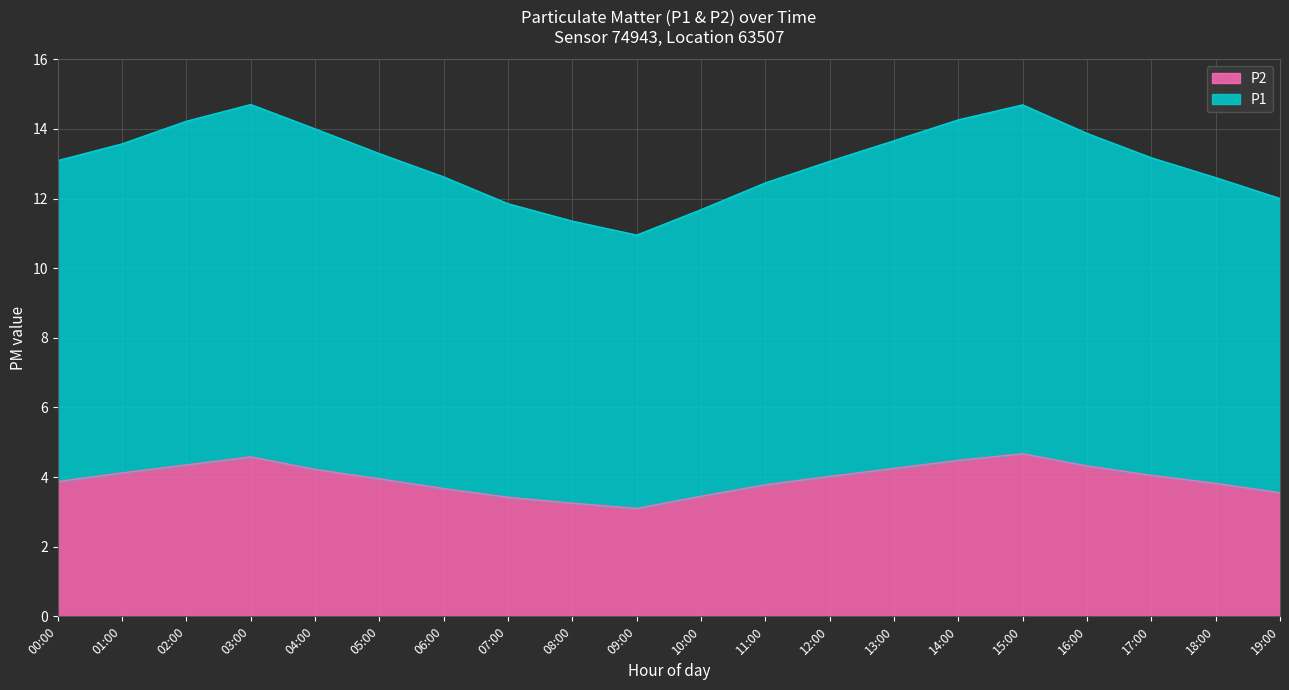

What is the label of the 4th point from the left?

03:00